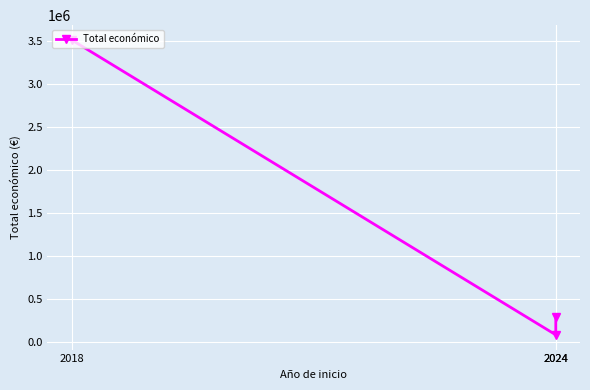

What is the approximate value at 2024?

283527